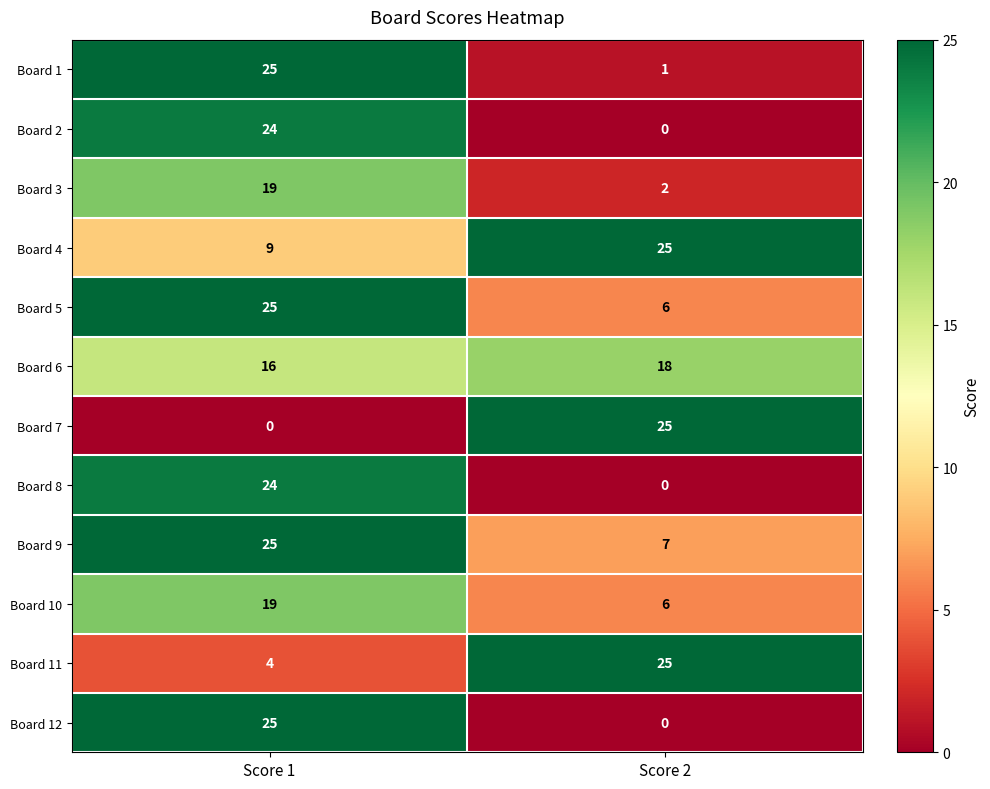

What is the lowest value of the Board 9 series?

7